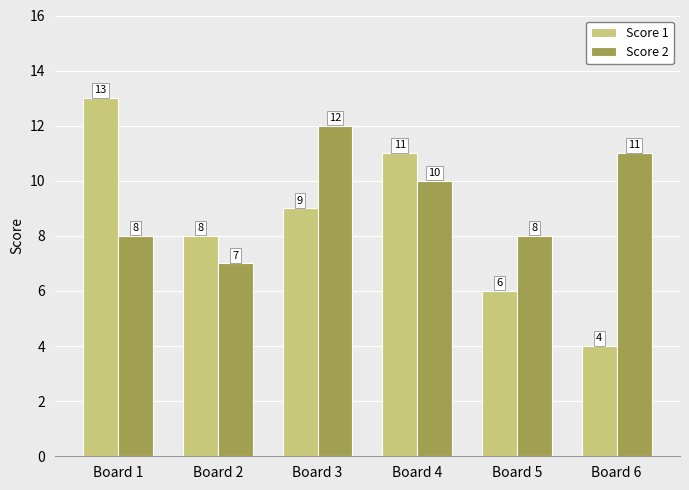

At which category does the chart reach its peak across all series?

Board 1